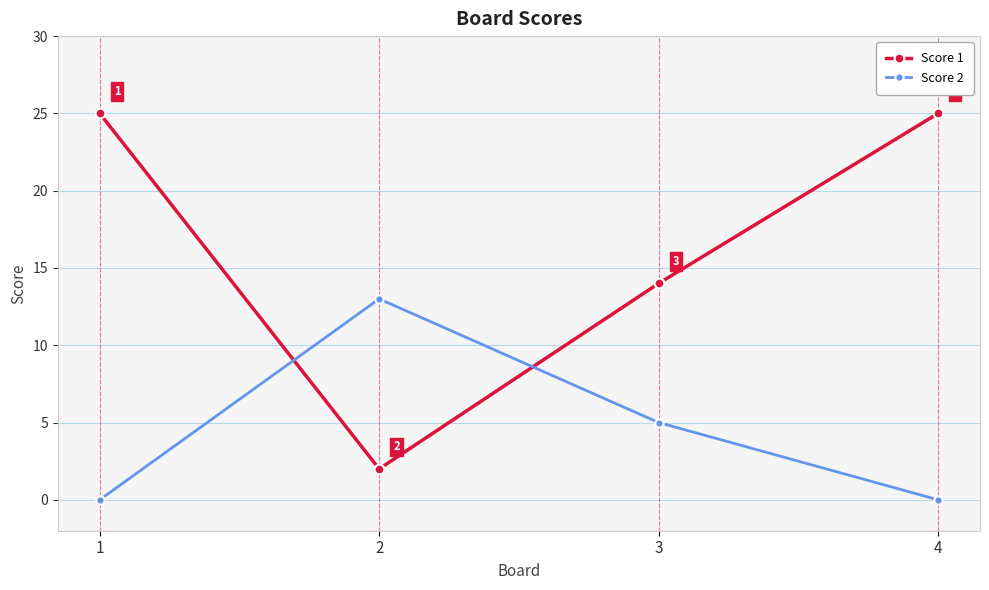

What is the difference between the second highest and second lowest values in the Score 2 series?

5